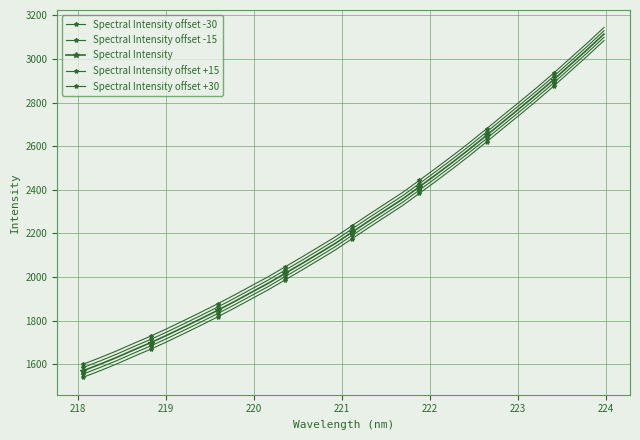

Reading left to right, extract all data points from this chart.

Spectral Intensity offset -30: 1540.8	1570.7	1602.2	1636.2	1669.1	1704.4	1741.5	1779.3	1817.9	1858.3	1900.1	1941.6	1986.9	2031.9	2078.0	2124.9	2176.4	2227.7	2277.9	2328.1	2384.1	2440.4	2498.1	2557.9	2620.0	2683.1	2745.6	2809.2	2875.5	2944.2	3013.2	3084.6
Spectral Intensity offset -15: 1555.8	1585.7	1617.2	1651.2	1684.1	1719.4	1756.5	1794.3	1832.9	1873.3	1915.1	1956.6	2001.9	2046.9	2093.0	2139.9	2191.4	2242.7	2292.9	2343.1	2399.1	2455.4	2513.1	2572.9	2635.0	2698.1	2760.6	2824.2	2890.5	2959.2	3028.2	3099.6
Spectral Intensity: 1570.8	1600.7	1632.2	1666.2	1699.1	1734.4	1771.5	1809.3	1847.9	1888.3	1930.1	1971.6	2016.9	2061.9	2108.0	2154.9	2206.4	2257.7	2307.9	2358.1	2414.1	2470.4	2528.1	2587.9	2650.0	2713.1	2775.6	2839.2	2905.5	2974.2	3043.2	3114.6
Spectral Intensity offset +15: 1585.8	1615.7	1647.2	1681.2	1714.1	1749.4	1786.5	1824.3	1862.9	1903.3	1945.1	1986.6	2031.9	2076.9	2123.0	2169.9	2221.4	2272.7	2322.9	2373.1	2429.1	2485.4	2543.1	2602.9	2665.0	2728.1	2790.6	2854.2	2920.5	2989.2	3058.2	3129.6
Spectral Intensity offset +30: 1600.8	1630.7	1662.2	1696.2	1729.1	1764.4	1801.5	1839.3	1877.9	1918.3	1960.1	2001.6	2046.9	2091.9	2138.0	2184.9	2236.4	2287.7	2337.9	2388.1	2444.1	2500.4	2558.1	2617.9	2680.0	2743.1	2805.6	2869.2	2935.5	3004.2	3073.2	3144.6